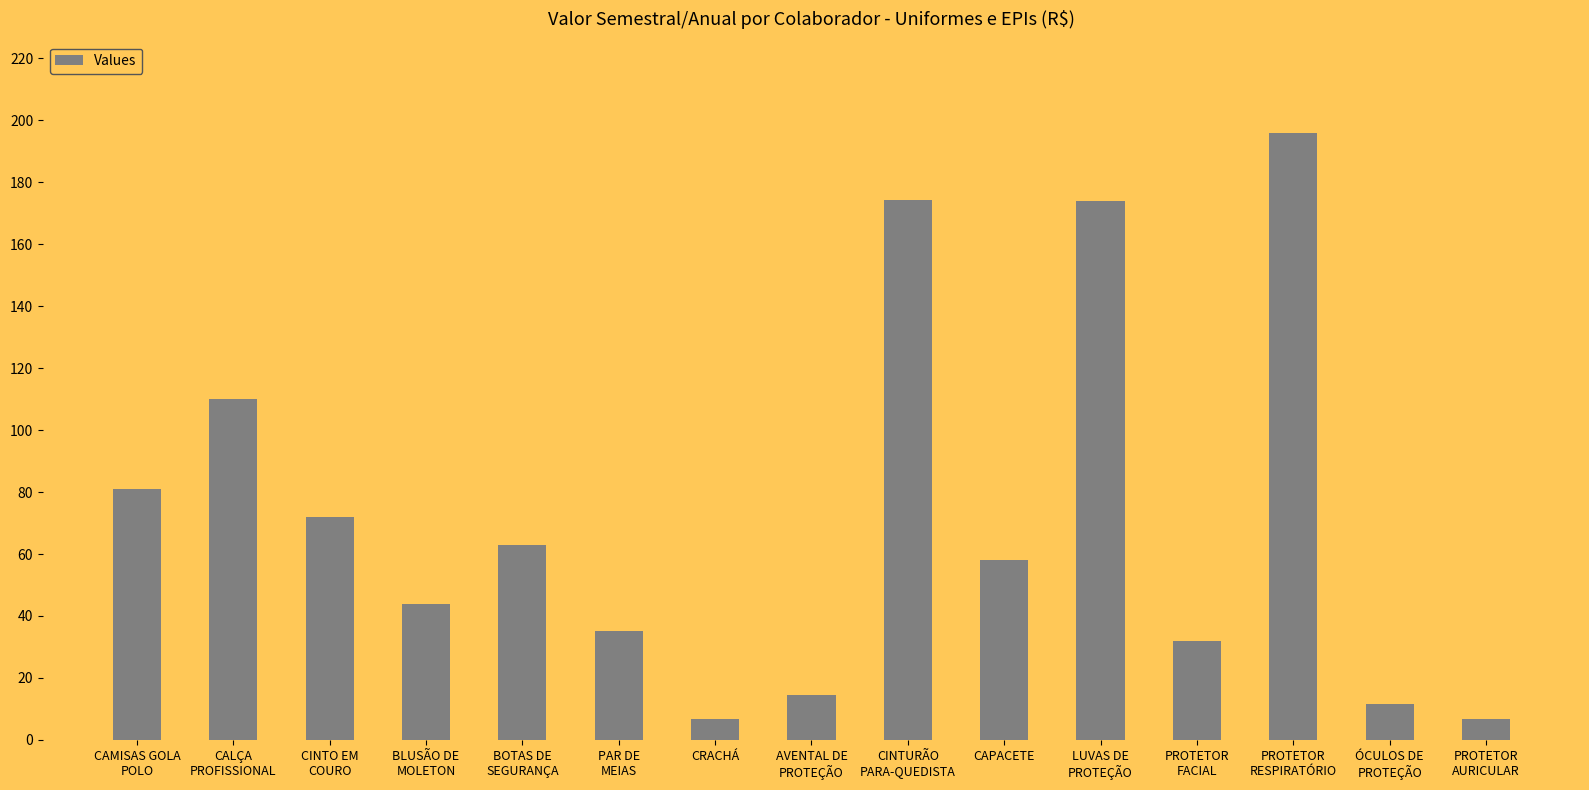

What is the minimum value shown in the chart?

6.6